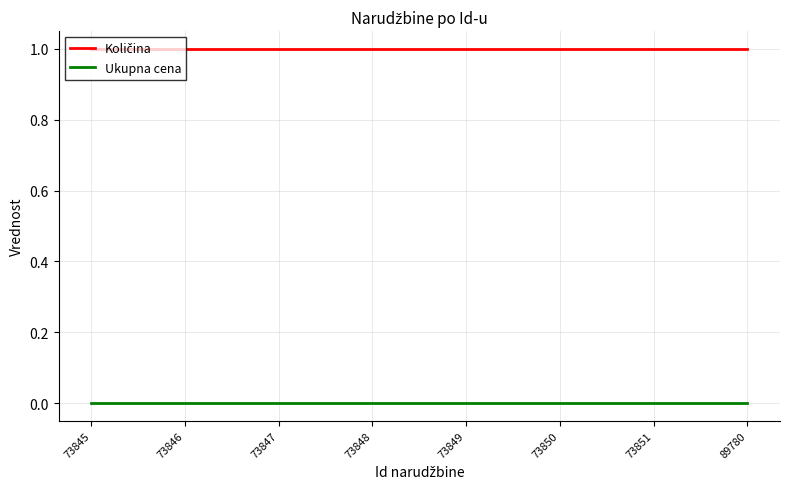

Is it true that Ukupna cena equals 0 at 73849?

True